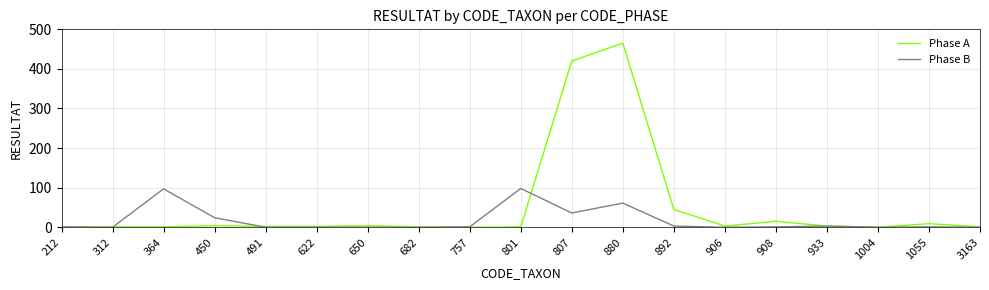

Which category has the highest value across all series?

880